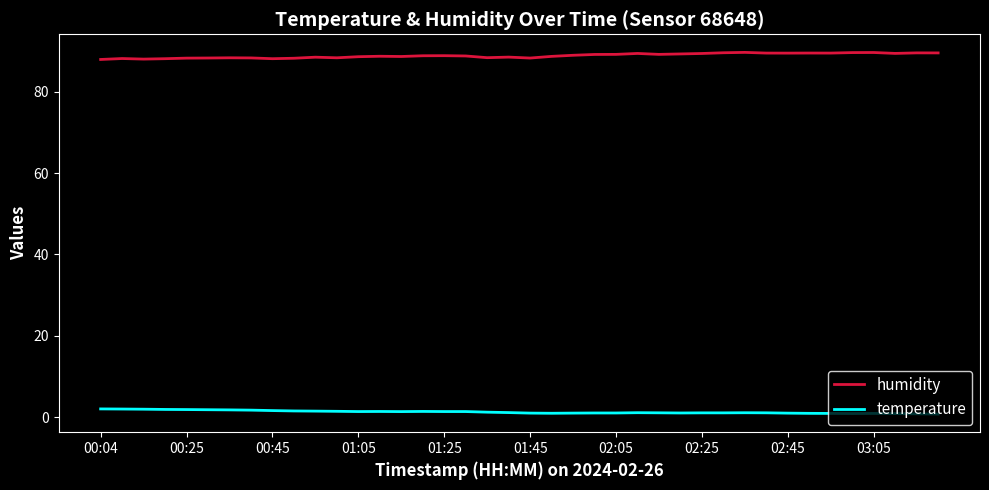

What is the average value of the humidity series?

88.9